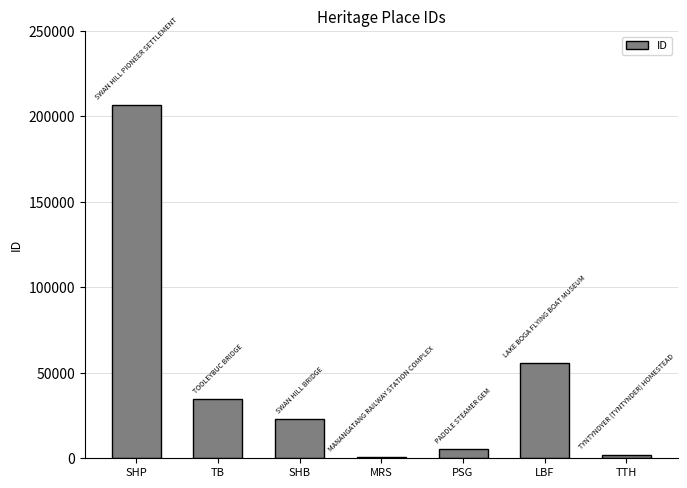

Where does the data first go above 22785?

SHP